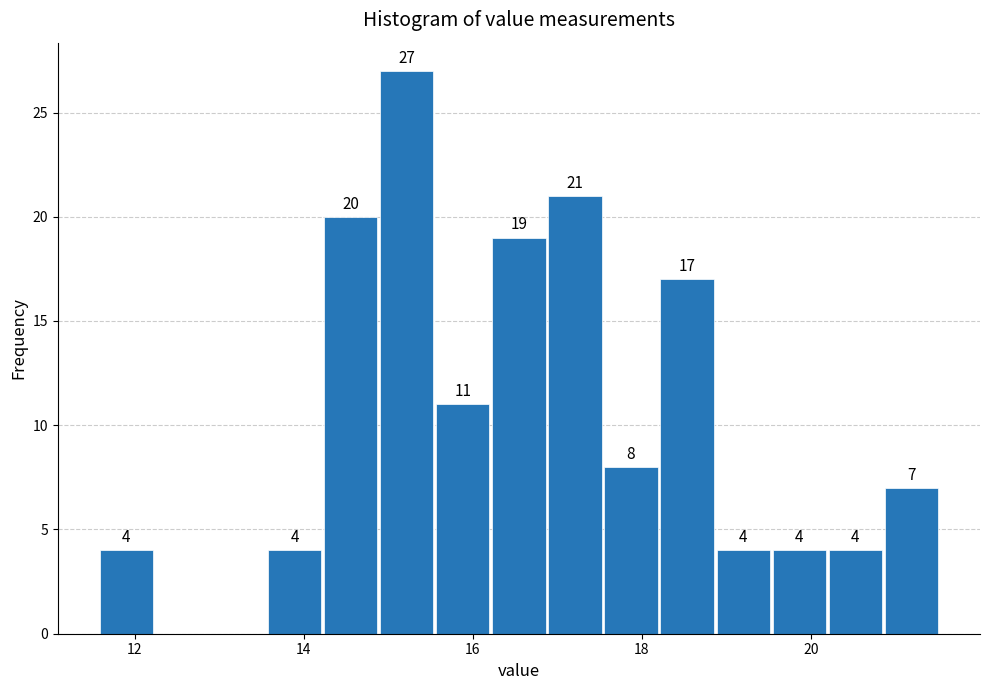

Read against the x-axis, roughly where is the centre of the tallest bar?

15.2